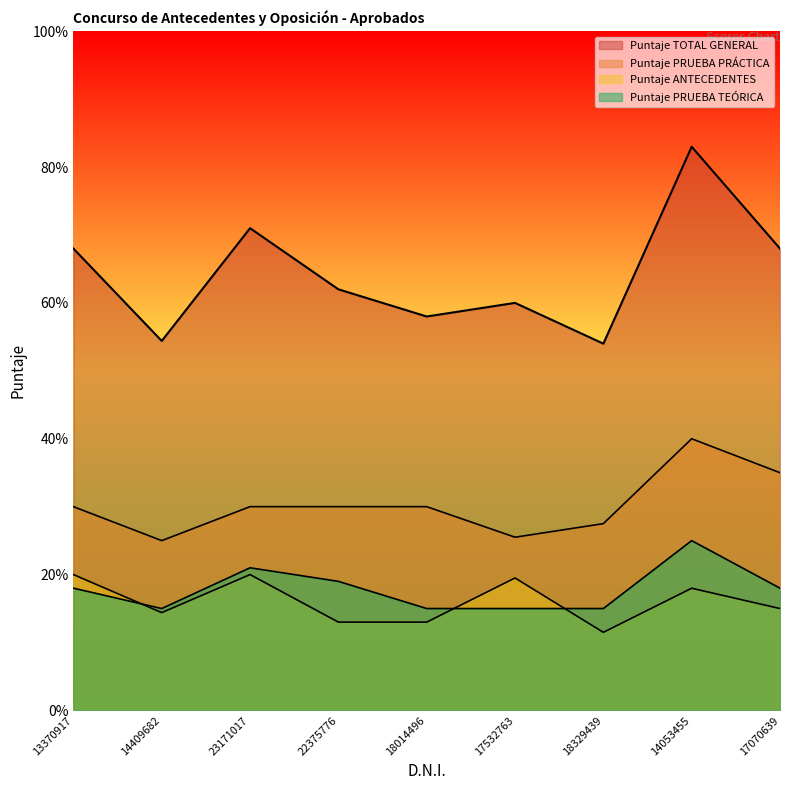

What is the minimum value for Puntaje PRUEBA PRÁCTICA?

25.0